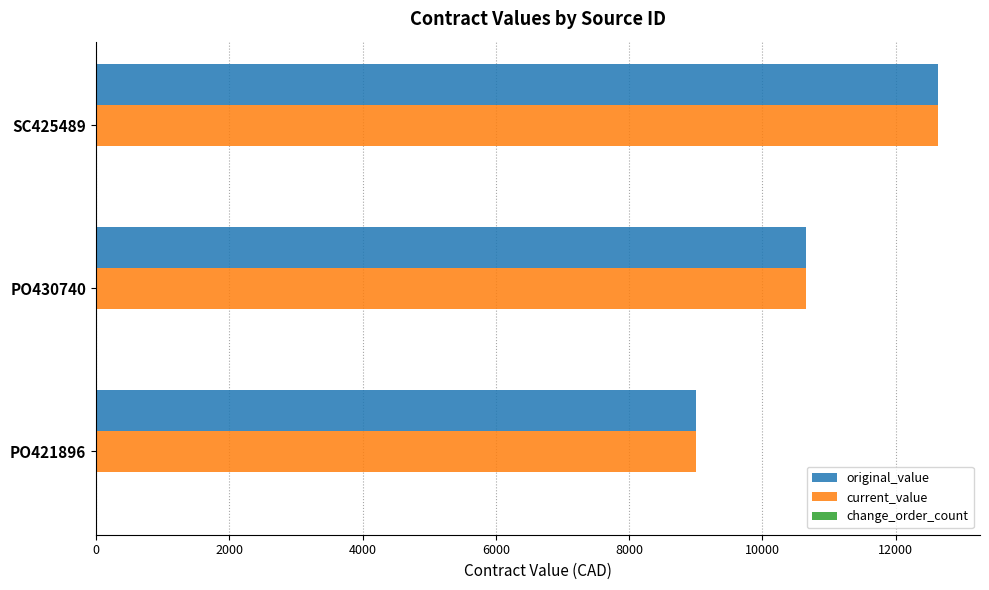

At which category is the sum across all series the highest?

SC425489